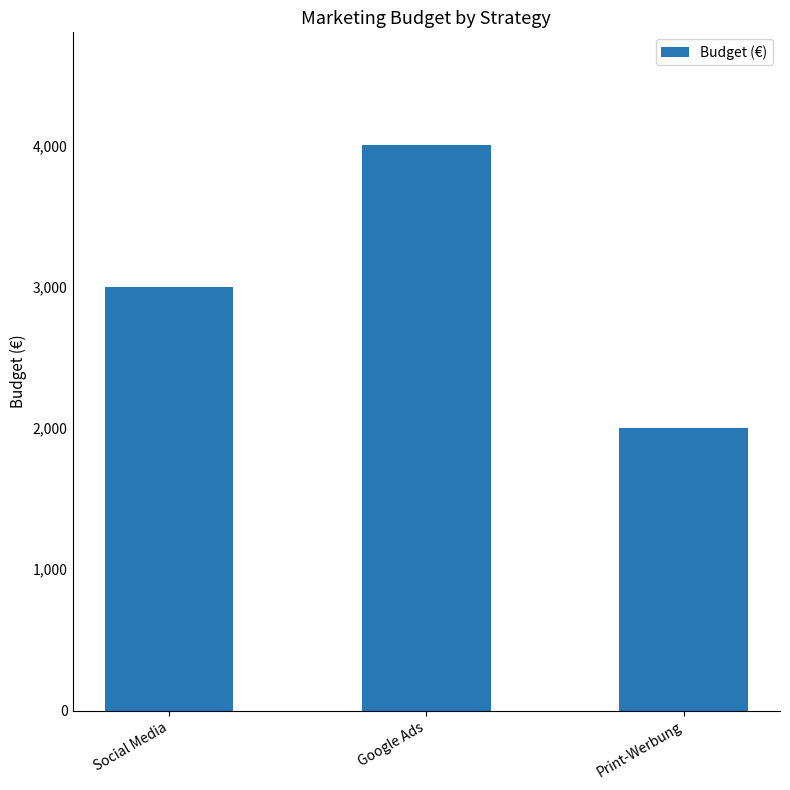

How many series are shown in this chart?

1